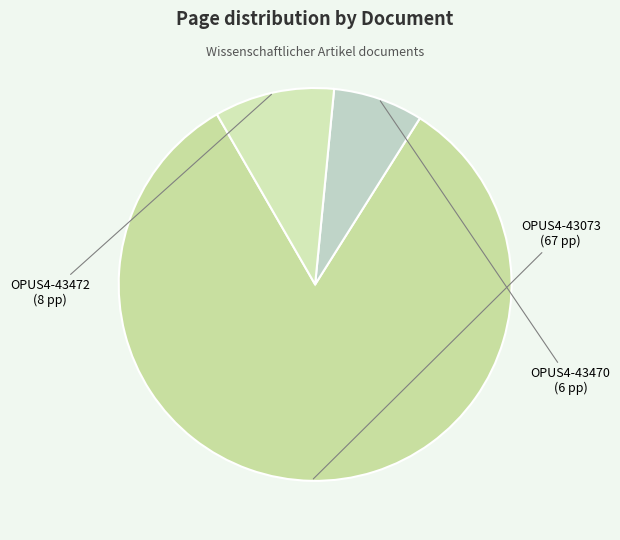

What is the change in value from OPUS4-43470 to OPUS4-43472?

+2